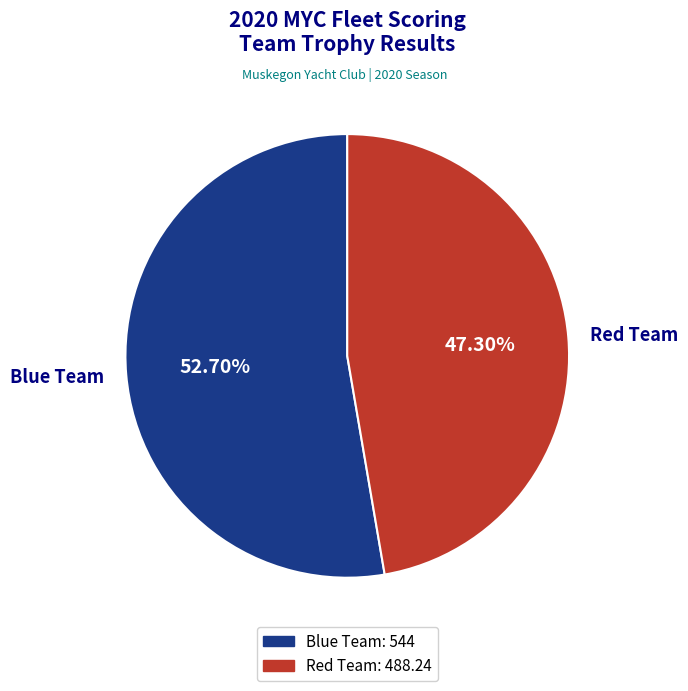

What is the smallest slice in the pie chart?

Red Team